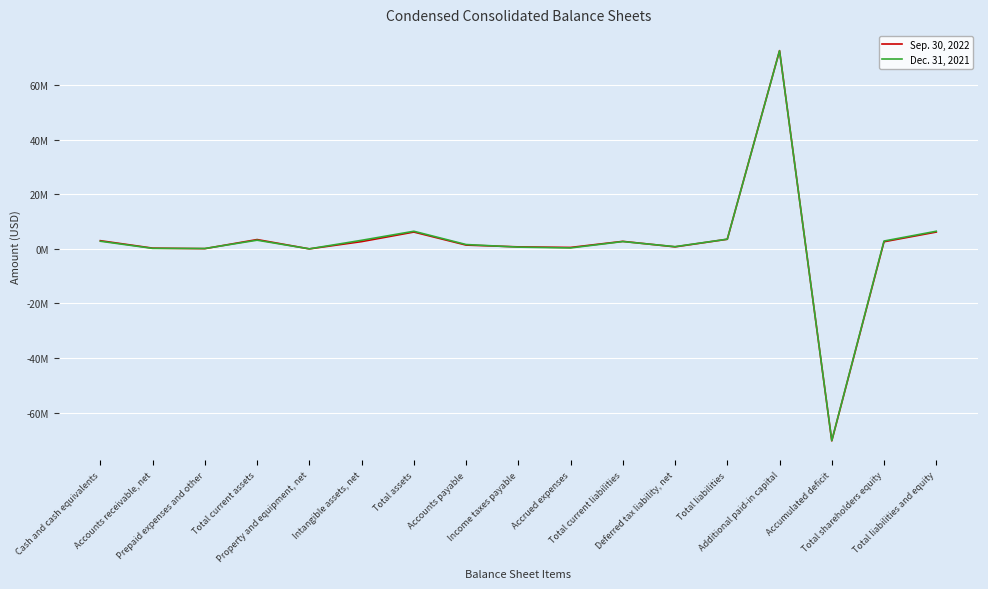

What is the average value of the Sep. 30, 2022 series?

2170421